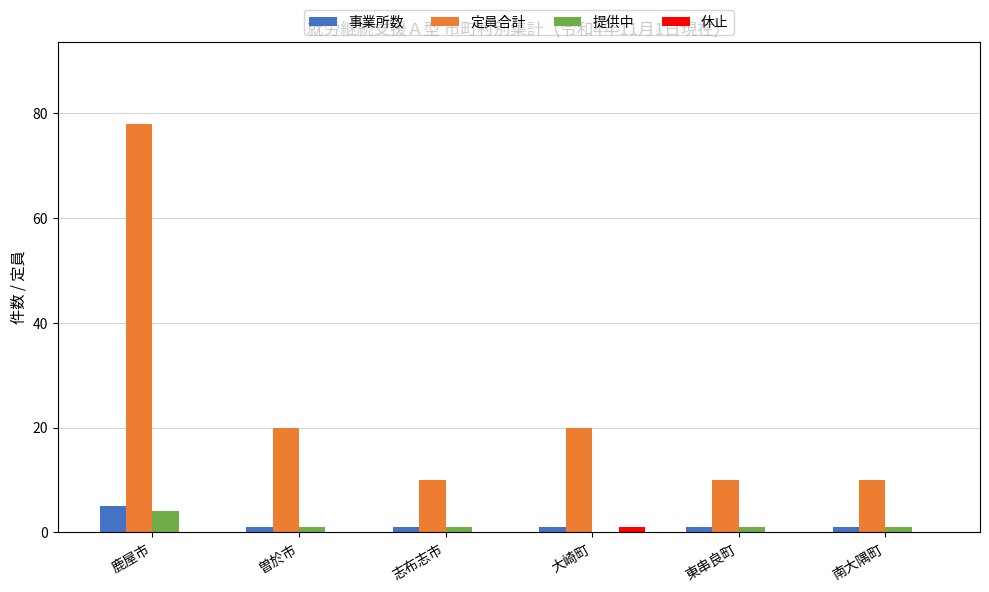

Are the bars grouped side by side (vs. stacked)?

Yes